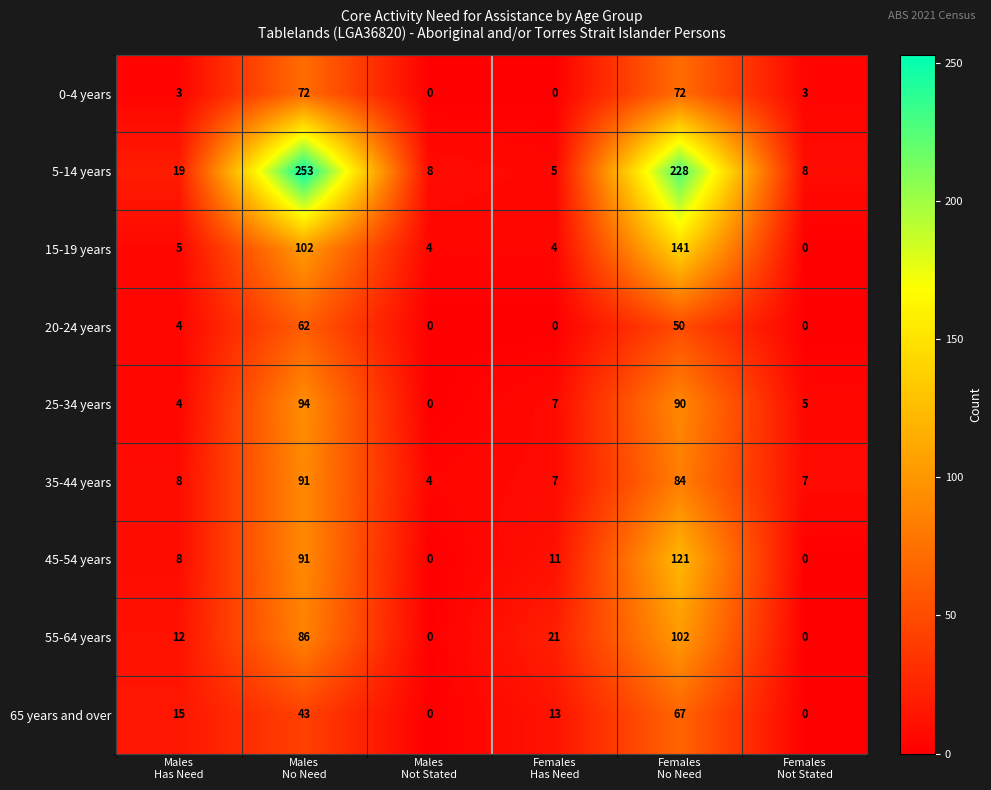

Which series changed the most between Males
Not Stated and Females
Has Need?

55-64 years